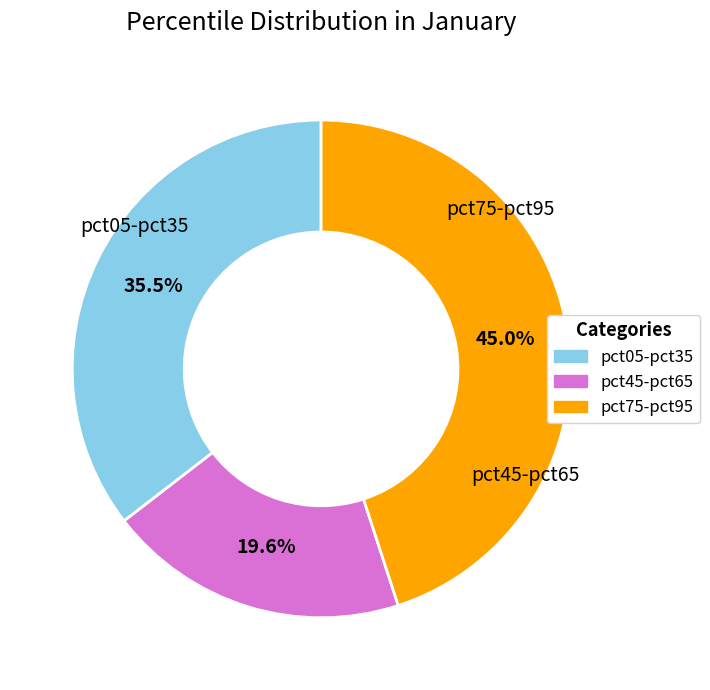

Does any single category account for the majority?

No